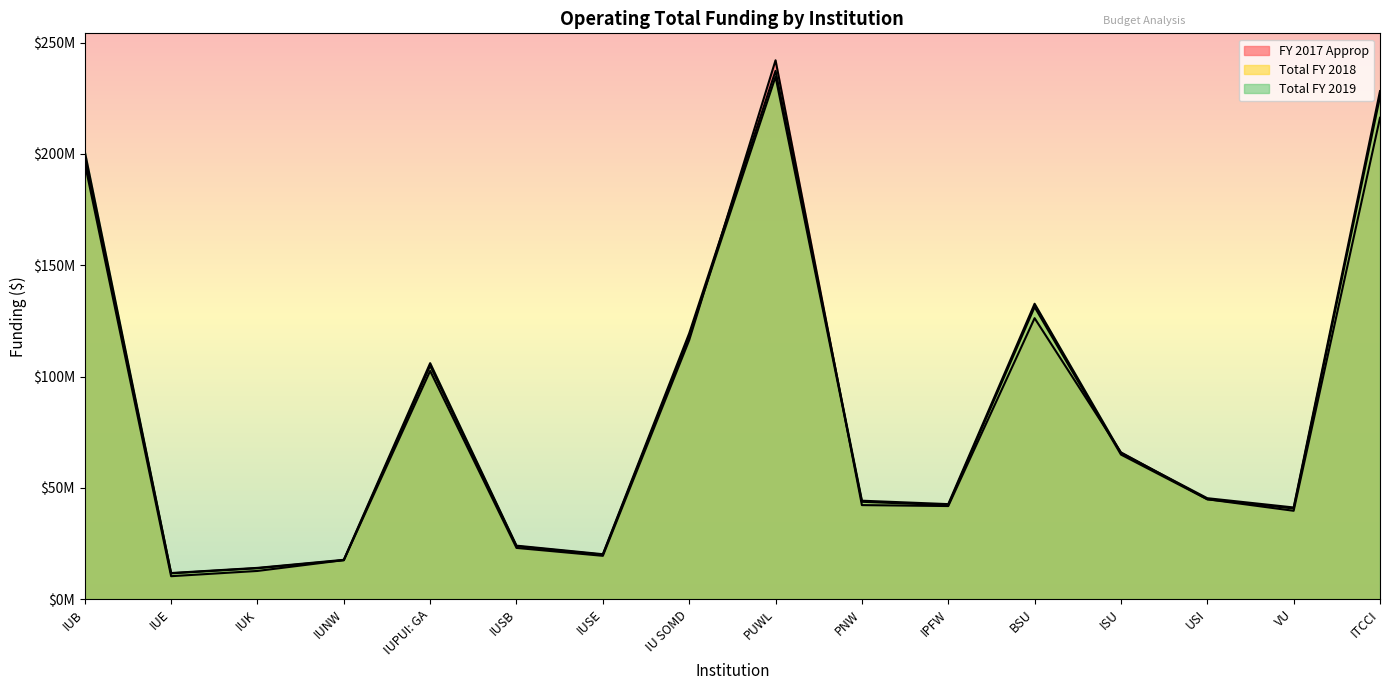

Reading left to right, transcribe all the data shown in this chart.

FY 2017 Approp: 195914559	10294119	12652971	17519911	102523274	23001758	19450392	116348719	242087025	42234228	41810093	126221115	65929201	44858559	39683252	216256680
Total FY 2018: 198932858	11582851	13876602	17463366	104836193	23748637	19953286	118093950	234698172	43723125	42206513	131228661	64933548	44837199	40716413	225705691
Total FY 2019: 201160381	11712584	14031986	17658919	106010155	24014598	20176723	119416137	237325823	44212742	42679133	132698130	65660508	45339235	41172256	228232189